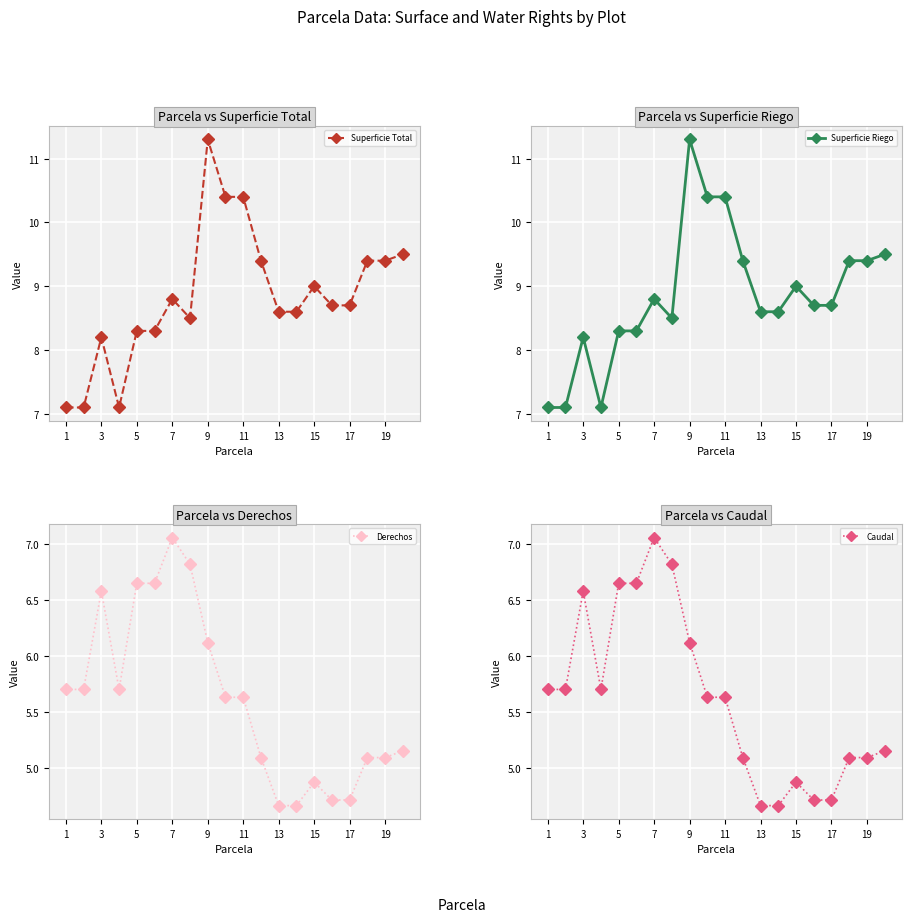

Which category has the highest value in the Caudal series?

7